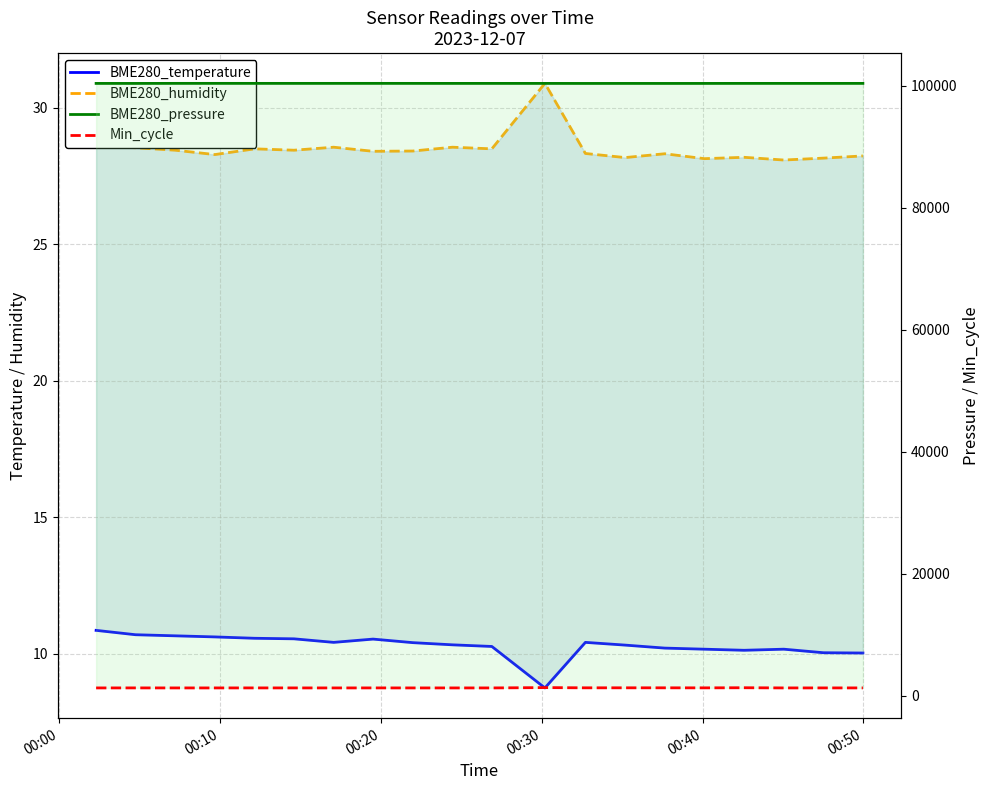

The value of BME280_humidity at 7 is 12.1. True or false?

False